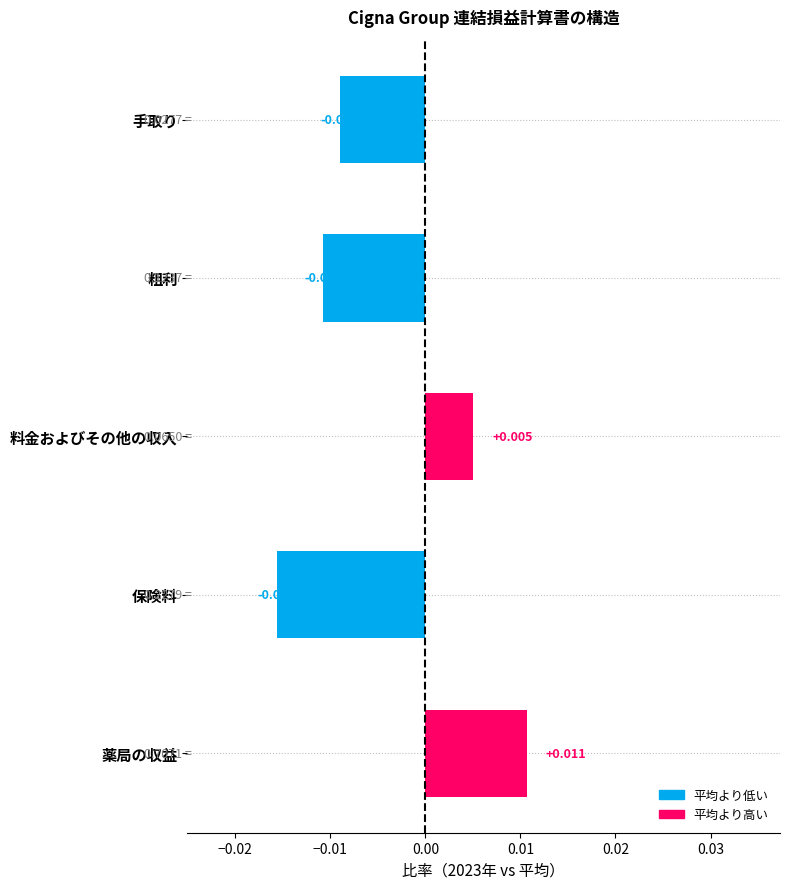

Rank the categories by value from lowest to highest.

保険料, 粗利, 手取り, 料金およびその他の収入, 薬局の収益